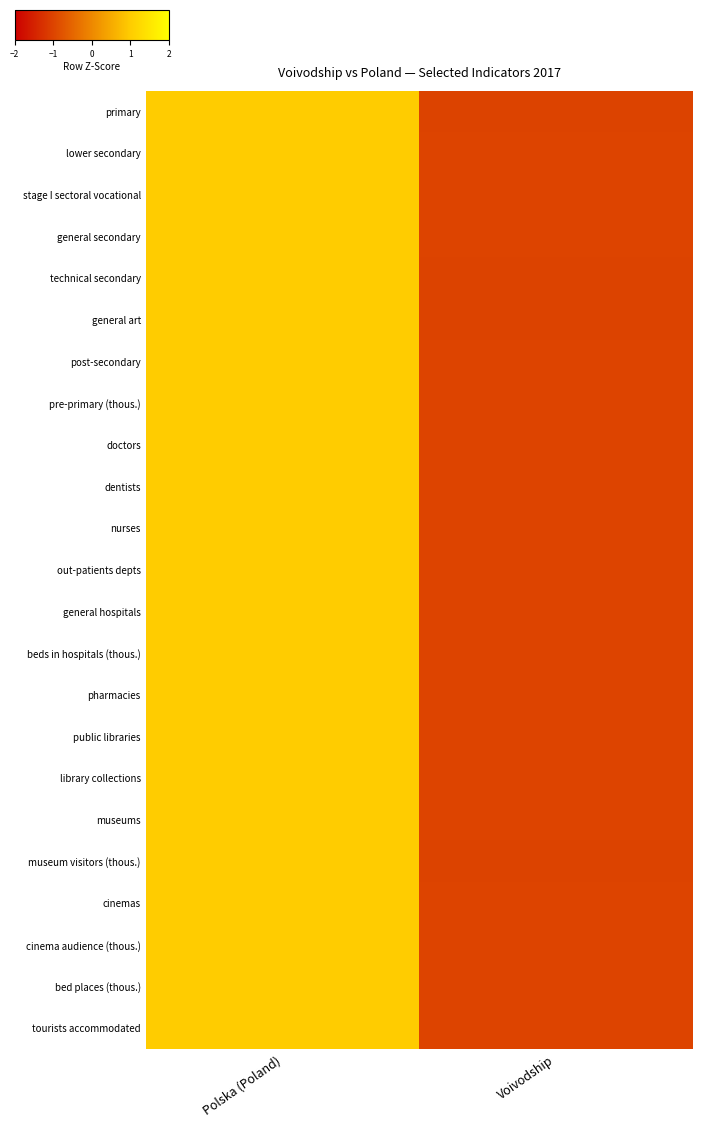

Reading left to right, extract all data points from this chart.

primary: Polska (Poland)=1.0	Voivodship=-1.0
lower secondary: Polska (Poland)=1.0	Voivodship=-1.0
stage I sectoral vocational: Polska (Poland)=1.0	Voivodship=-1.0
general secondary: Polska (Poland)=1.0	Voivodship=-1.0
technical secondary: Polska (Poland)=1.0	Voivodship=-1.0
general art: Polska (Poland)=1.0	Voivodship=-1.0
post-secondary: Polska (Poland)=1.0	Voivodship=-1.0
pre-primary (thous.): Polska (Poland)=1.0	Voivodship=-1.0
doctors: Polska (Poland)=1.0	Voivodship=-1.0
dentists: Polska (Poland)=1.0	Voivodship=-1.0
nurses: Polska (Poland)=1.0	Voivodship=-1.0
out-patients depts: Polska (Poland)=1.0	Voivodship=-1.0
general hospitals: Polska (Poland)=1.0	Voivodship=-1.0
beds in hospitals (thous.): Polska (Poland)=1.0	Voivodship=-1.0
pharmacies: Polska (Poland)=1.0	Voivodship=-1.0
public libraries: Polska (Poland)=1.0	Voivodship=-1.0
library collections: Polska (Poland)=1.0	Voivodship=-1.0
museums: Polska (Poland)=1.0	Voivodship=-1.0
museum visitors (thous.): Polska (Poland)=1.0	Voivodship=-1.0
cinemas: Polska (Poland)=1.0	Voivodship=-1.0
cinema audience (thous.): Polska (Poland)=1.0	Voivodship=-1.0
bed places (thous.): Polska (Poland)=1.0	Voivodship=-1.0
tourists accommodated: Polska (Poland)=1.0	Voivodship=-1.0